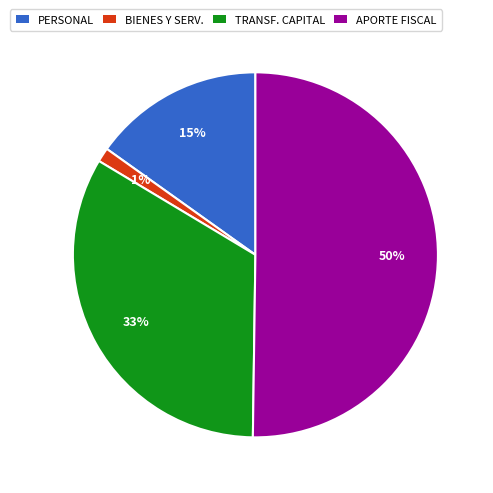

What percentage is the TRANSF. CAPITAL slice, to the nearest percent?

33%